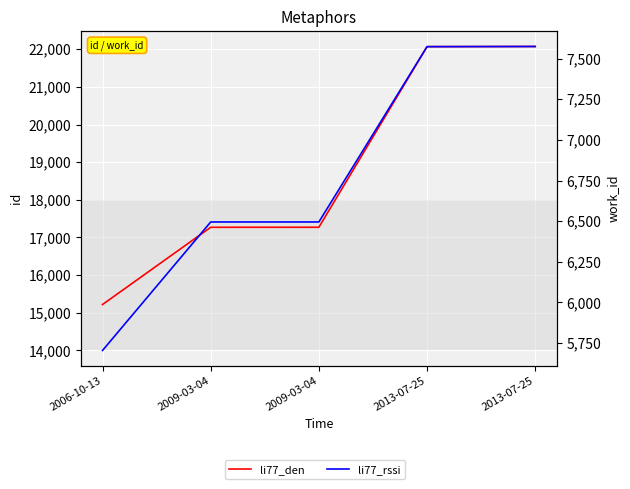

At which category is the sum across all series the highest?

2013-07-25